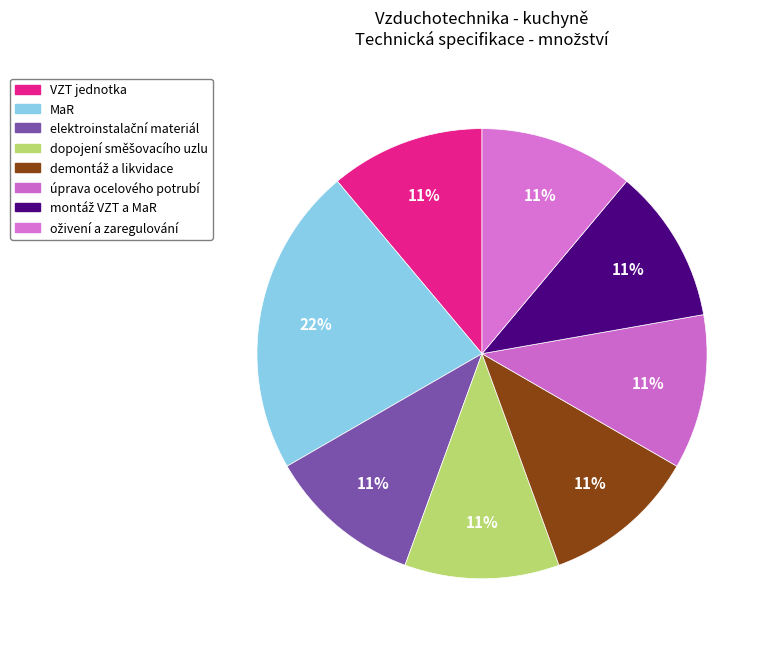

To the nearest percent, what percentage of the pie is MaR?

22%